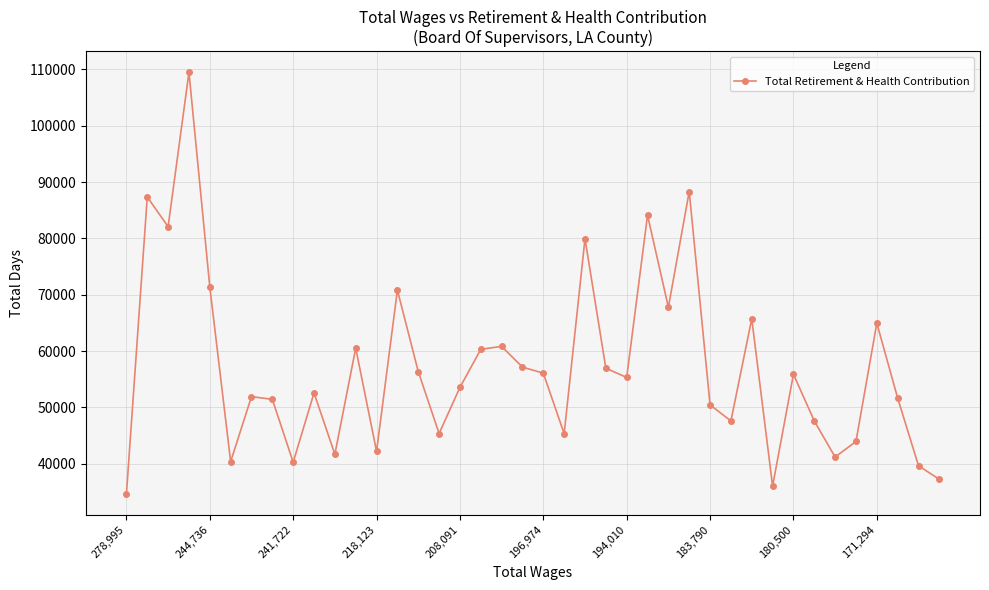

What is the smallest value displayed?

34632